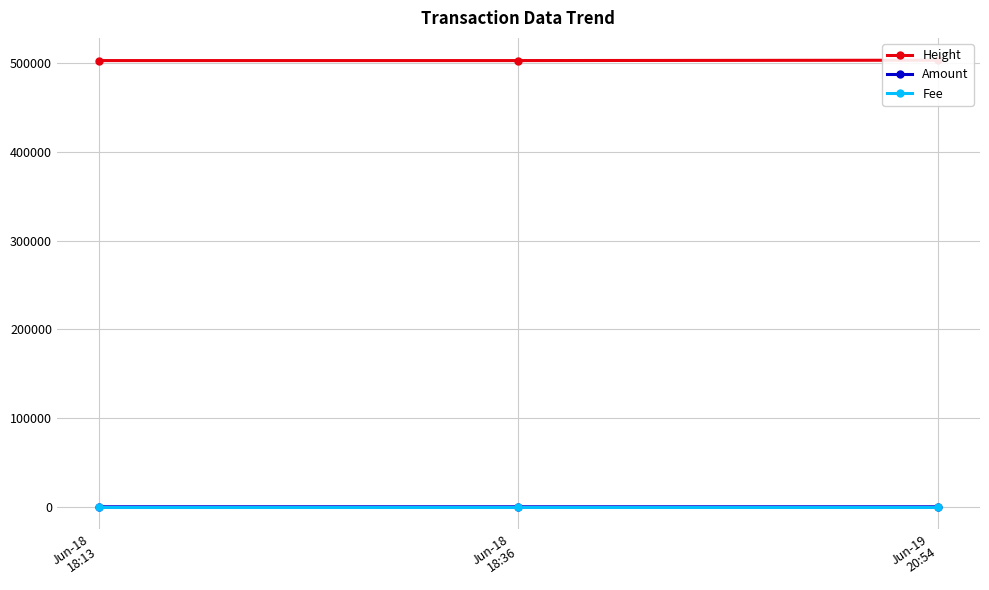

How many lines are shown in the chart?

3